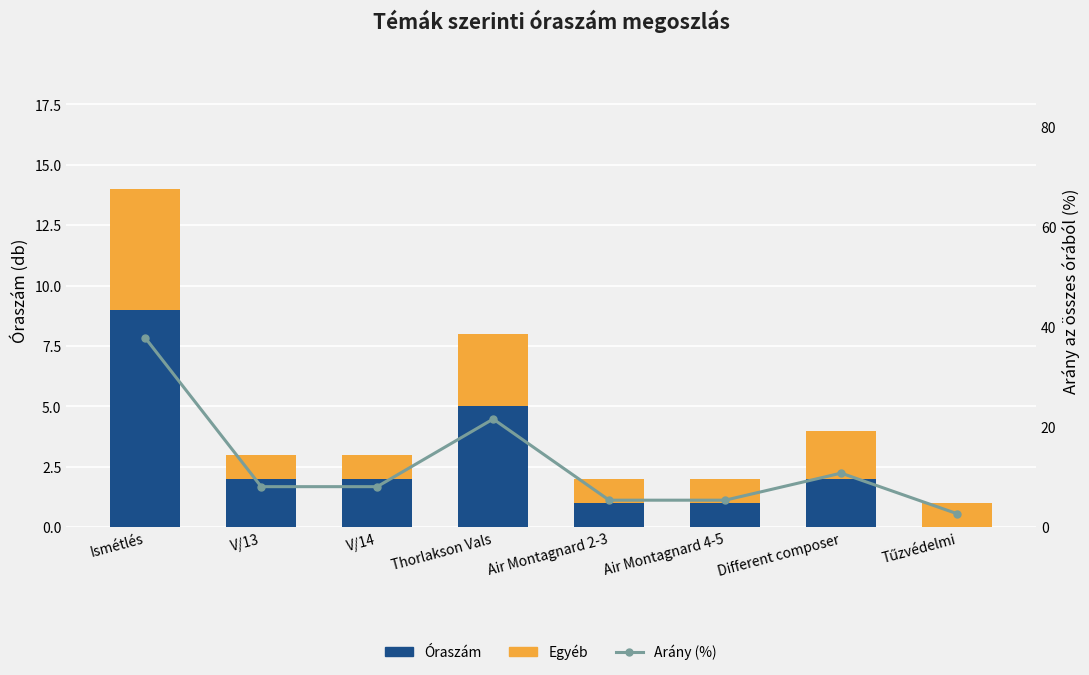

What position from the left is V/13?

2